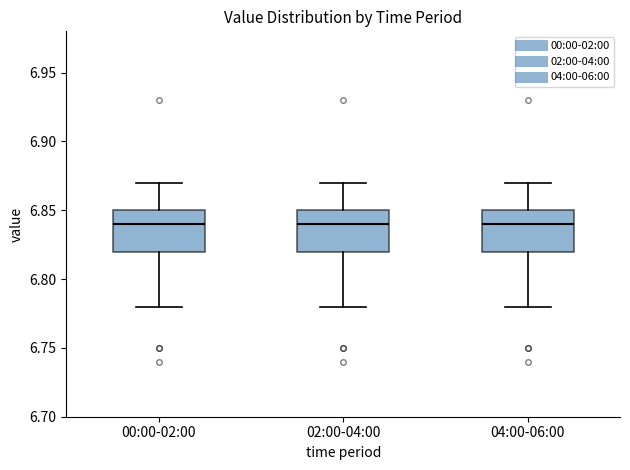

Where is the upper edge of the box for 04:00-06:00 on the y-axis? The values are not printed on the chart, so give them approximately, as read against the axis.

6.85